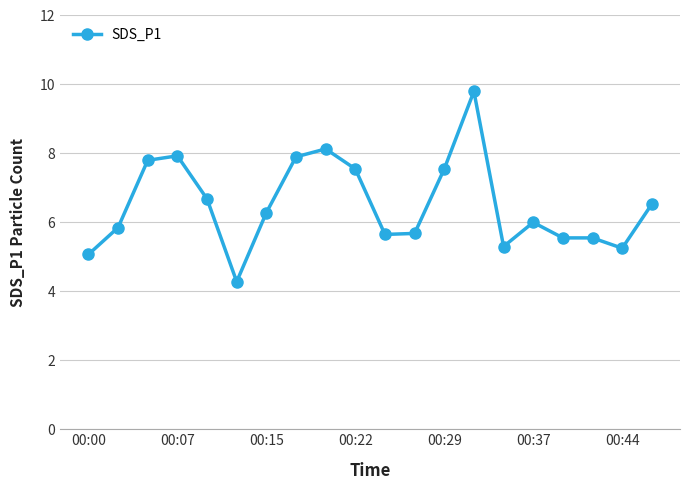

What is the minimum value shown in the chart?

4.3